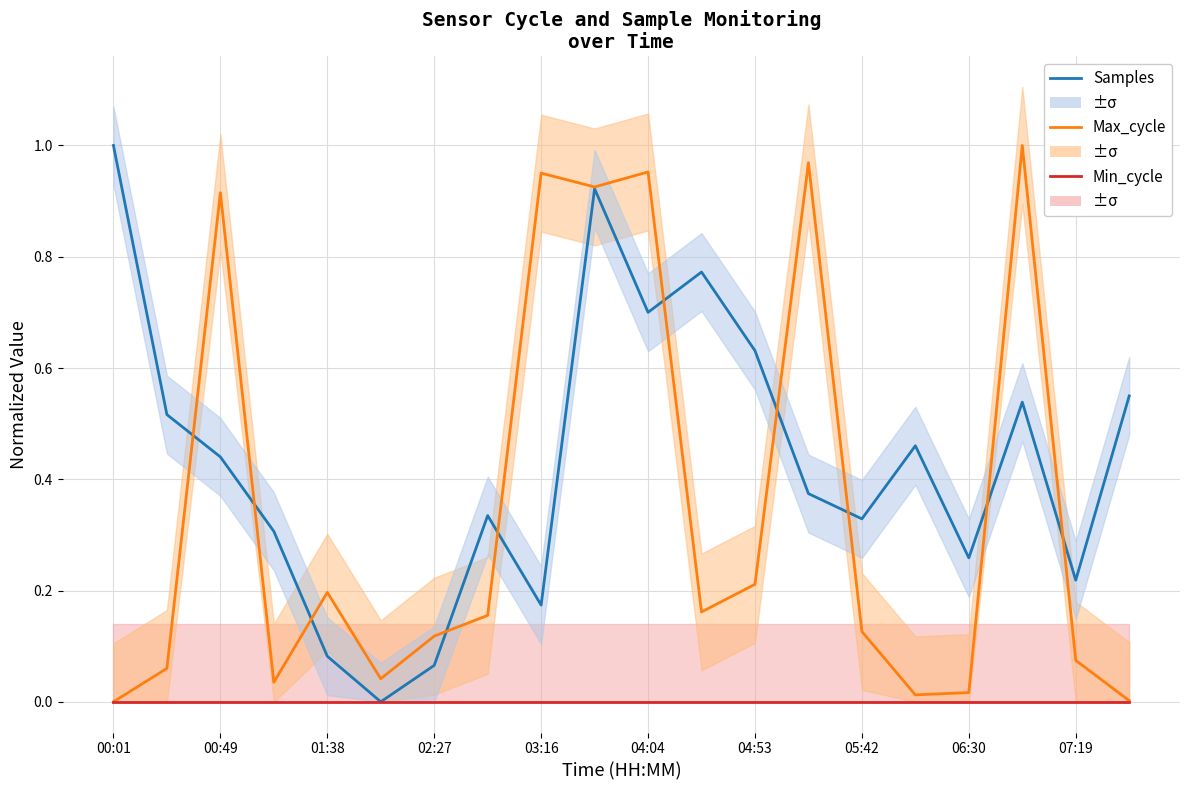

Which series has the largest range (max minus min)?

Samples